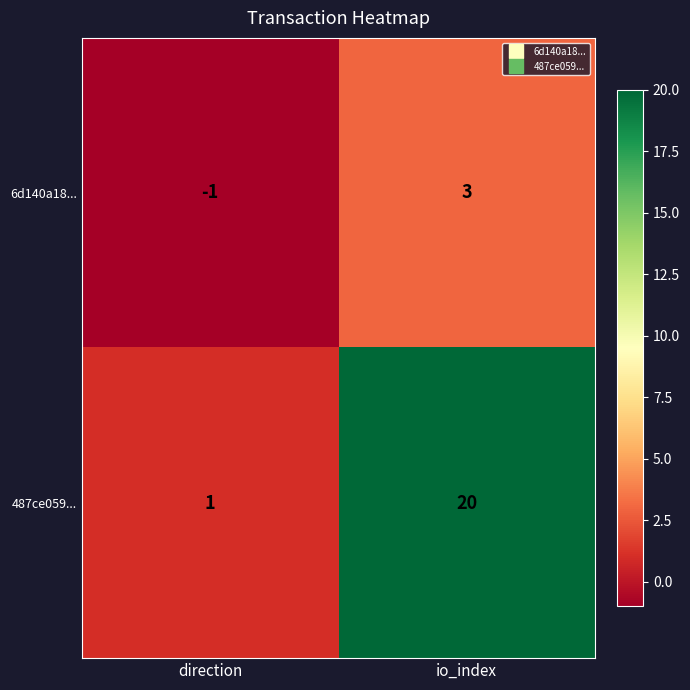

Rank the series at direction from lowest to highest value.

6d140a18..., 487ce059...